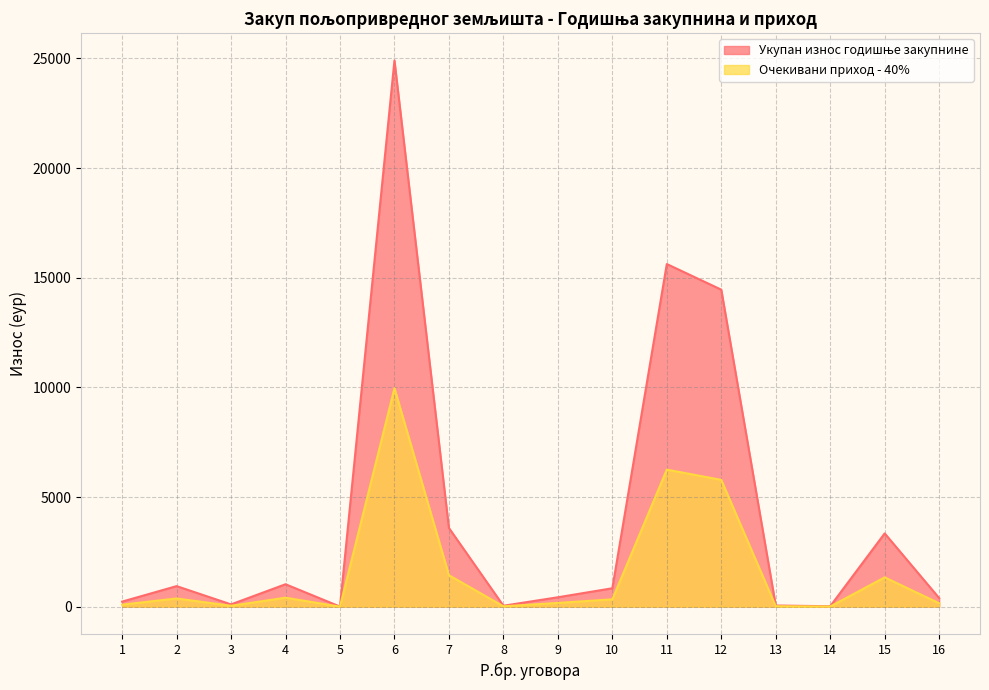

At how many categories does at least one series exceed 5998?

3